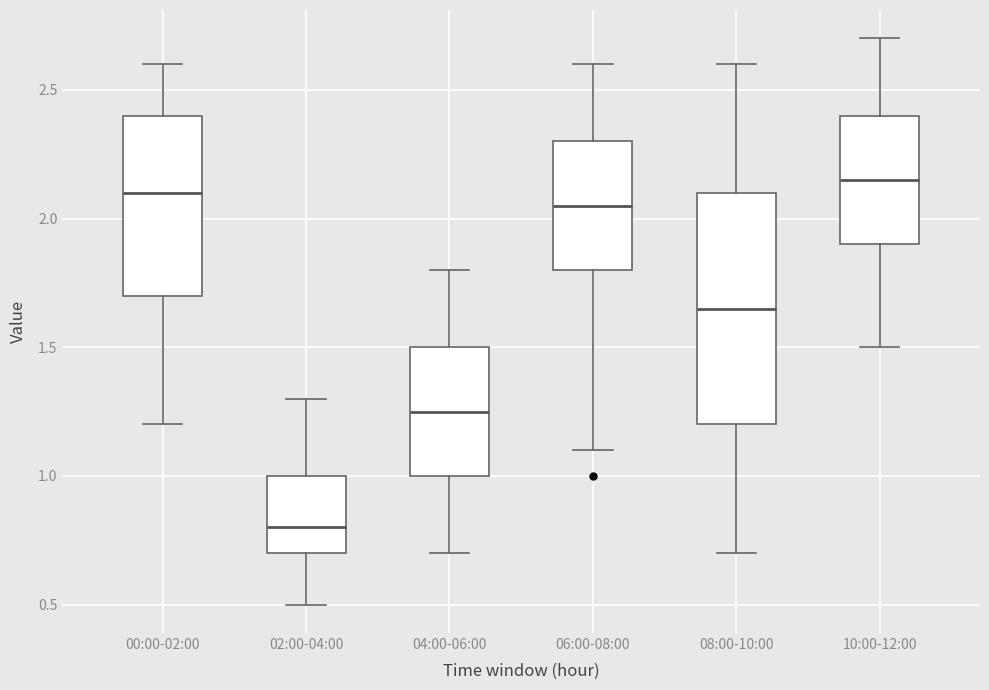

Reading left to right, transcribe this box plot: for each box, give where its median line is, the range the box spans, and where its two whiskers end, as read against the y-axis. The values are not printed on the chart, so give them approximately, as read against the axis.

00:00-02:00: median 2.10, box 1.70 to 2.40, whiskers 1.20 to 2.60
02:00-04:00: median 0.80, box 0.70 to 1.00, whiskers 0.50 to 1.30
04:00-06:00: median 1.25, box 1.00 to 1.50, whiskers 0.70 to 1.80
06:00-08:00: median 2.05, box 1.80 to 2.30, whiskers 1.10 to 2.60
08:00-10:00: median 1.65, box 1.20 to 2.10, whiskers 0.70 to 2.60
10:00-12:00: median 2.15, box 1.90 to 2.40, whiskers 1.50 to 2.70